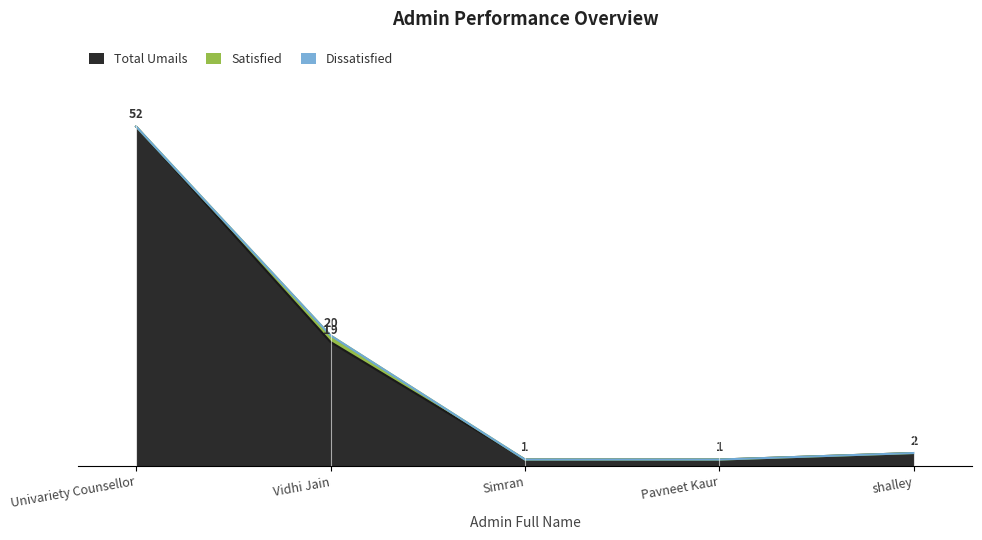

Rank the categories by Satisfied value from highest to lowest.

Vidhi Jain, Univariety Counsellor, Simran, Pavneet Kaur, shalley